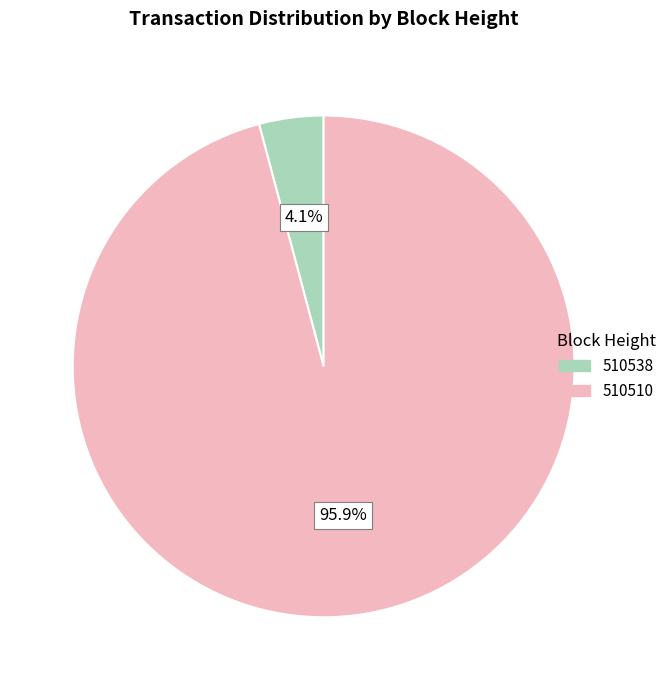

What is the smallest slice in the pie chart?

510538